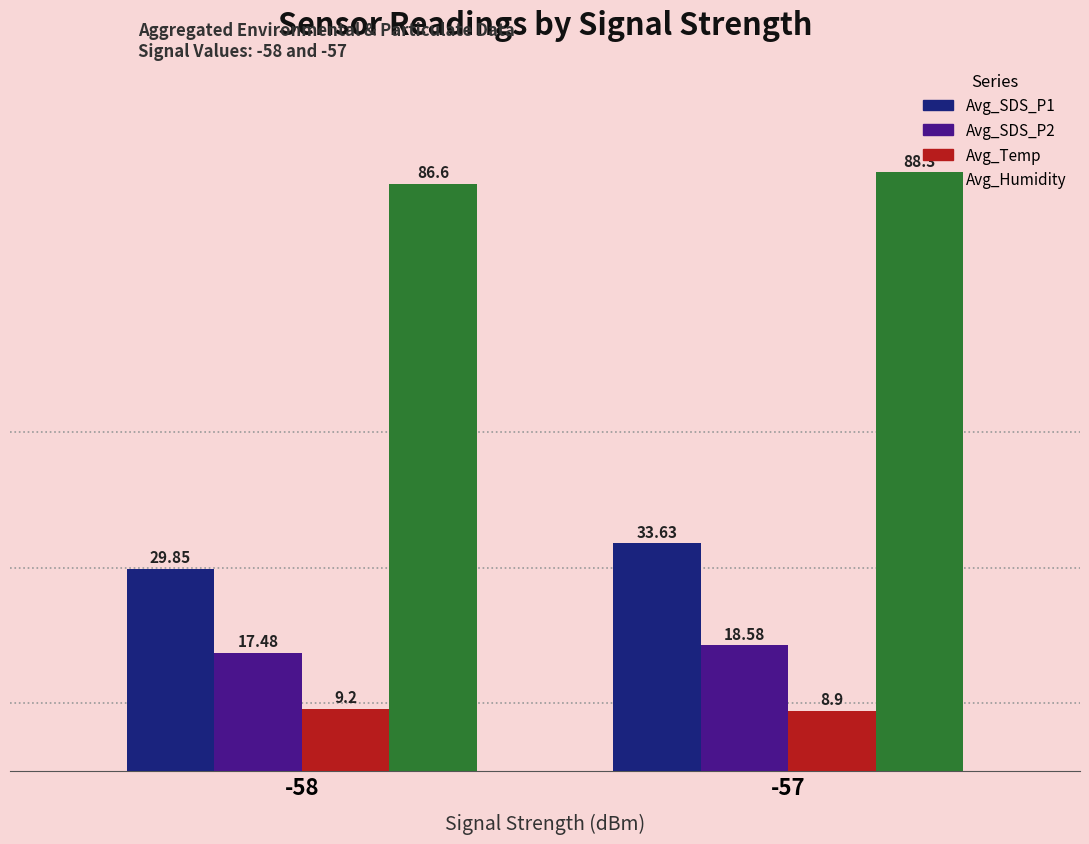

Is the value of Avg_Humidity at -57 greater than the value of Avg_SDS_P1 at -58?

Yes